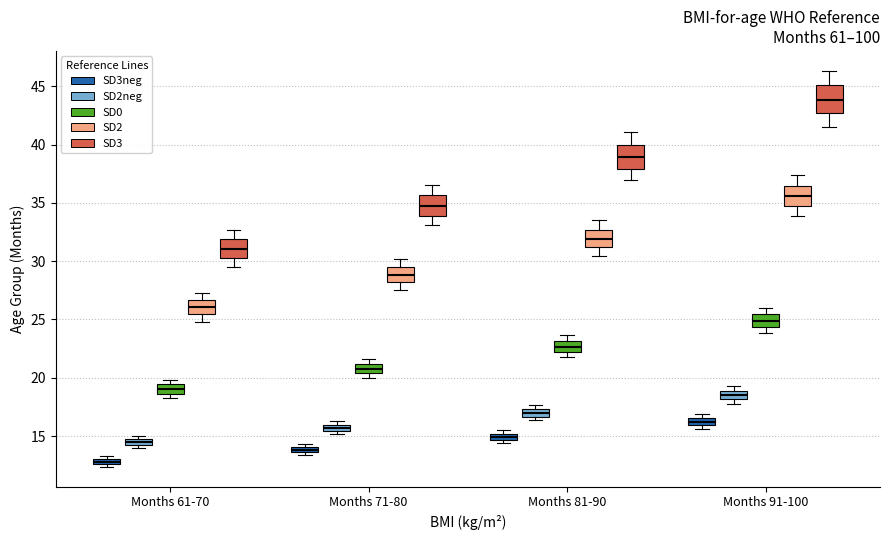

Which box has the highest median line?

Months 91-100 (SD3)